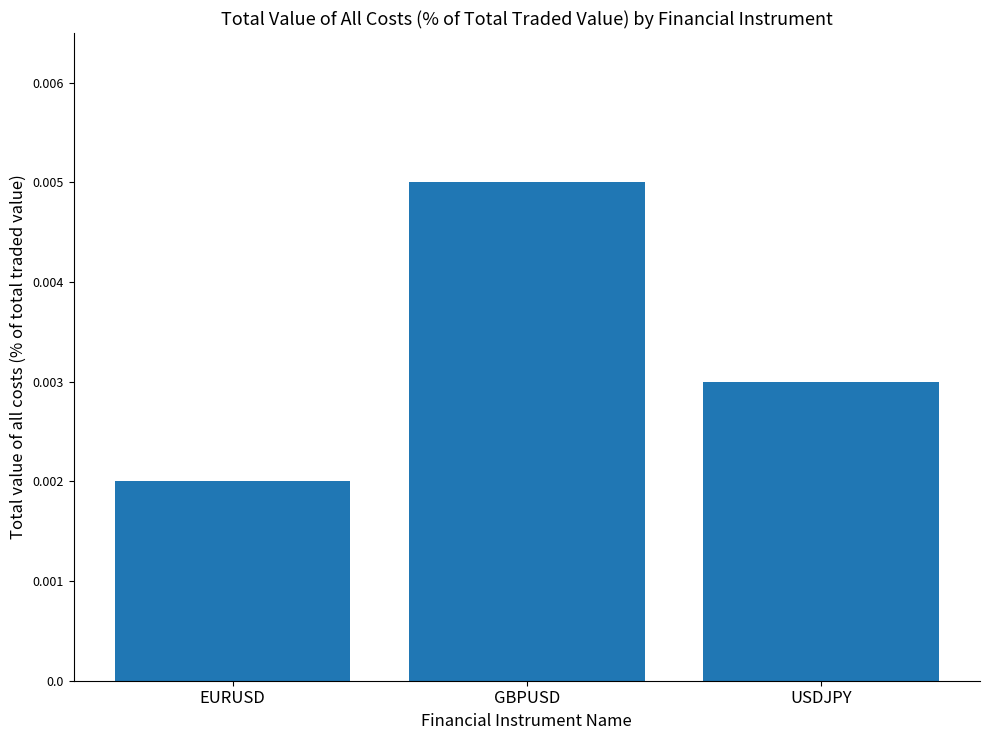

What is the label of the 1st bar from the left?

EURUSD